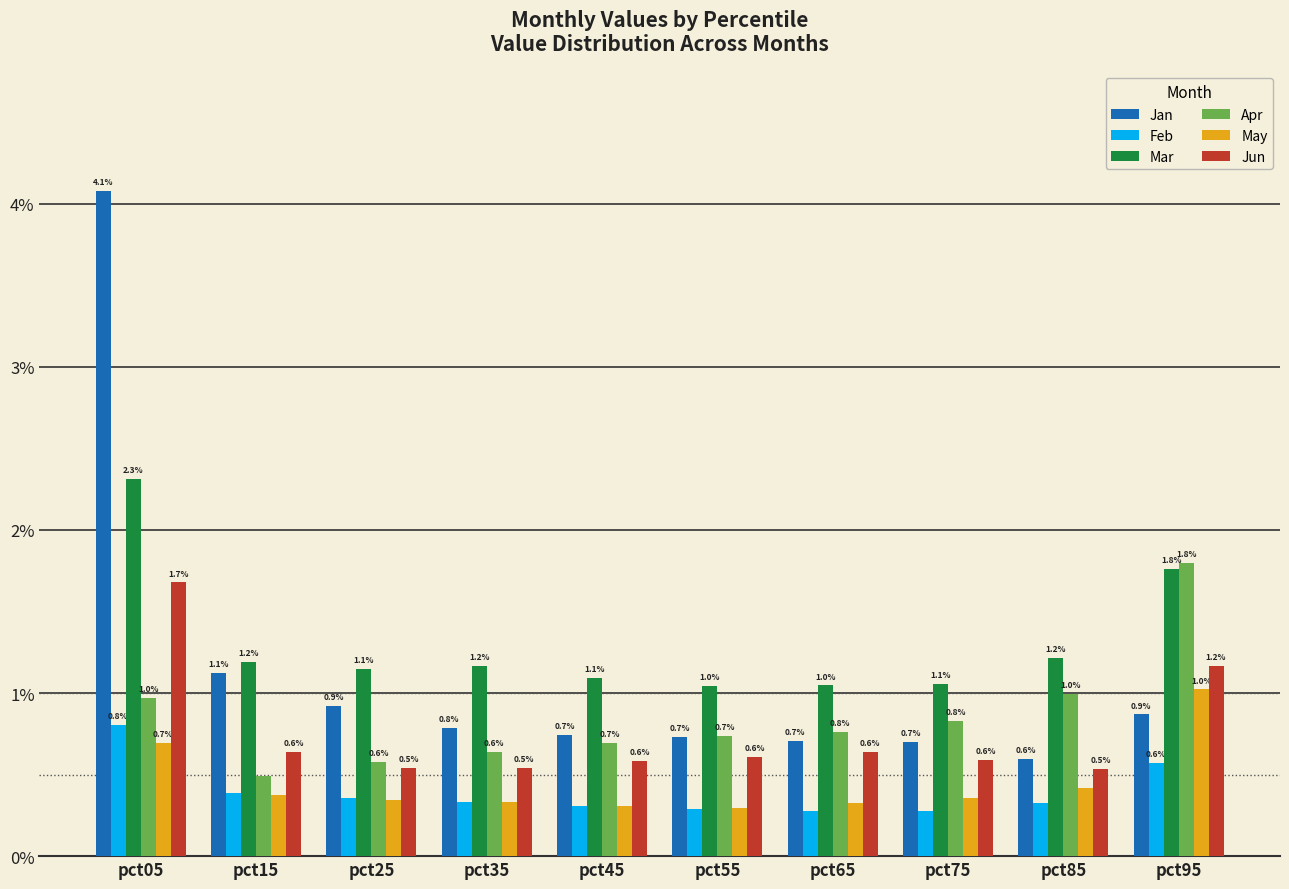

What is the sum of all Jun values?

7.5